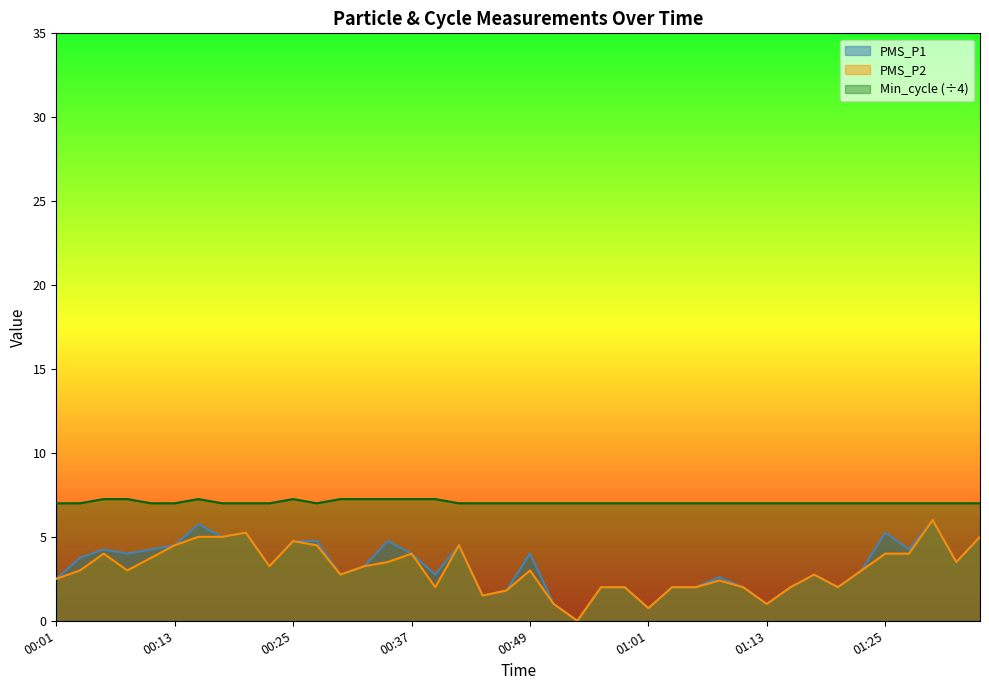

Reading left to right, transcribe all the data shown in this chart.

PMS_P1: 2.5	3.8	4.2	4.0	4.2	4.5	5.8	5.0	5.2	3.2	4.8	4.8	2.8	3.2	4.8	4.0	2.8	4.5	1.5	1.8	4.0	1.0	0.0	2.0	2.0	0.8	2.0	2.0	2.6	2.0	1.0	2.0	2.8	2.0	3.0	5.2	4.2	6.0	3.5	5.0
PMS_P2: 2.5	3.0	4.0	3.0	3.8	4.5	5.0	5.0	5.2	3.2	4.8	4.5	2.8	3.2	3.5	4.0	2.0	4.5	1.5	1.8	3.0	1.0	0.0	2.0	2.0	0.8	2.0	2.0	2.4	2.0	1.0	2.0	2.8	2.0	3.0	4.0	4.0	6.0	3.5	5.0
Min_cycle: 7.0	7.0	7.2	7.2	7.0	7.0	7.2	7.0	7.0	7.0	7.2	7.0	7.2	7.2	7.2	7.2	7.2	7.0	7.0	7.0	7.0	7.0	7.0	7.0	7.0	7.0	7.0	7.0	7.0	7.0	7.0	7.0	7.0	7.0	7.0	7.0	7.0	7.0	7.0	7.0